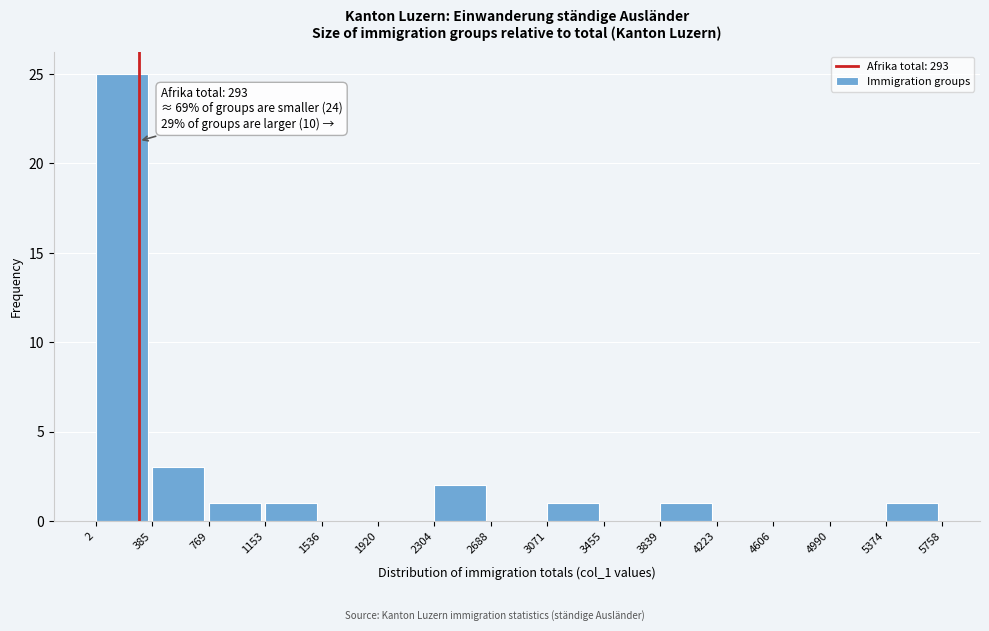

Which range on the x-axis has the tallest bar?

2 to 385